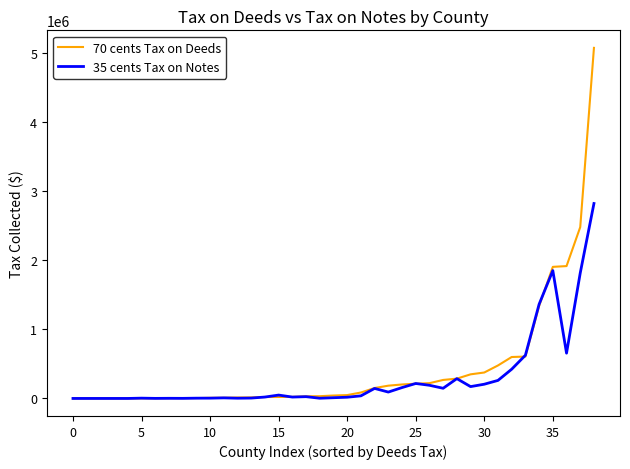

What is the maximum value shown in the chart?

5070117.0